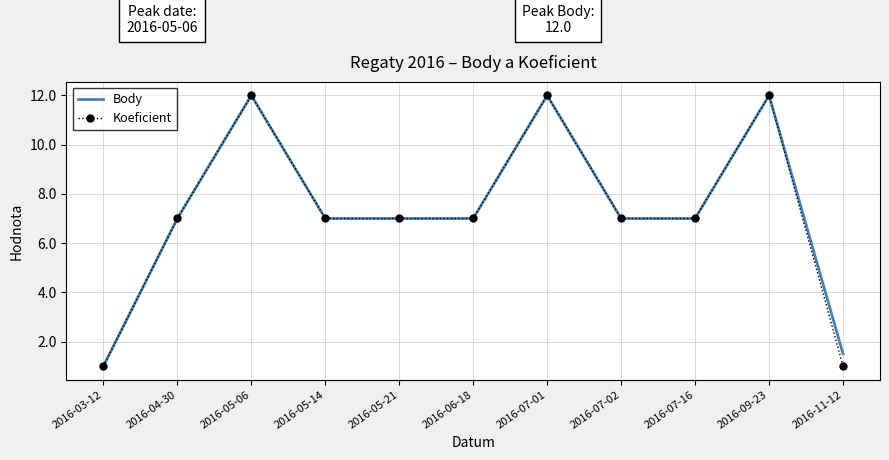

At which category does Body reach its first local peak?

2016-05-06